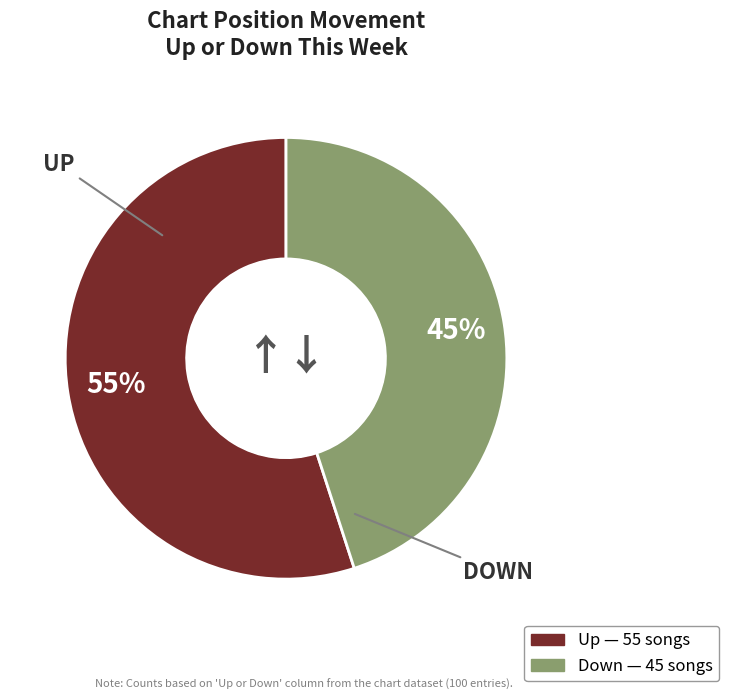

How many segments does this pie chart have?

2